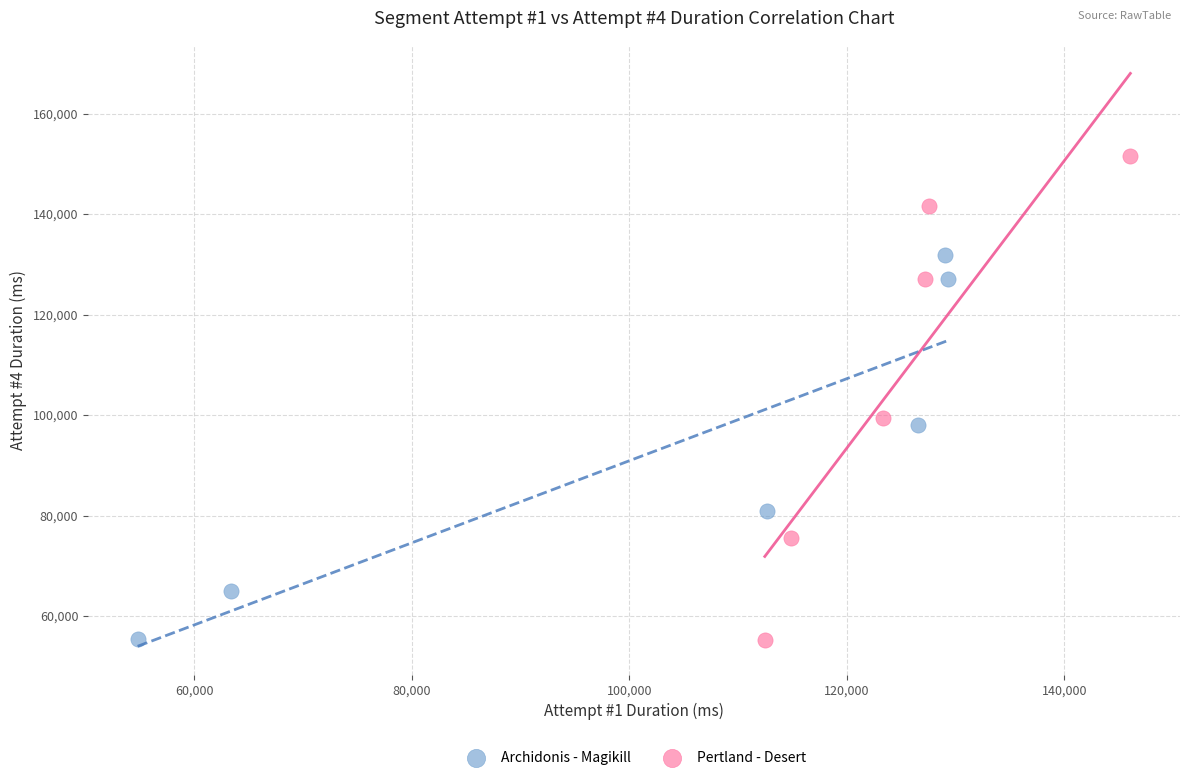

Which series has the widest spread of Y values?

Pertland - Desert